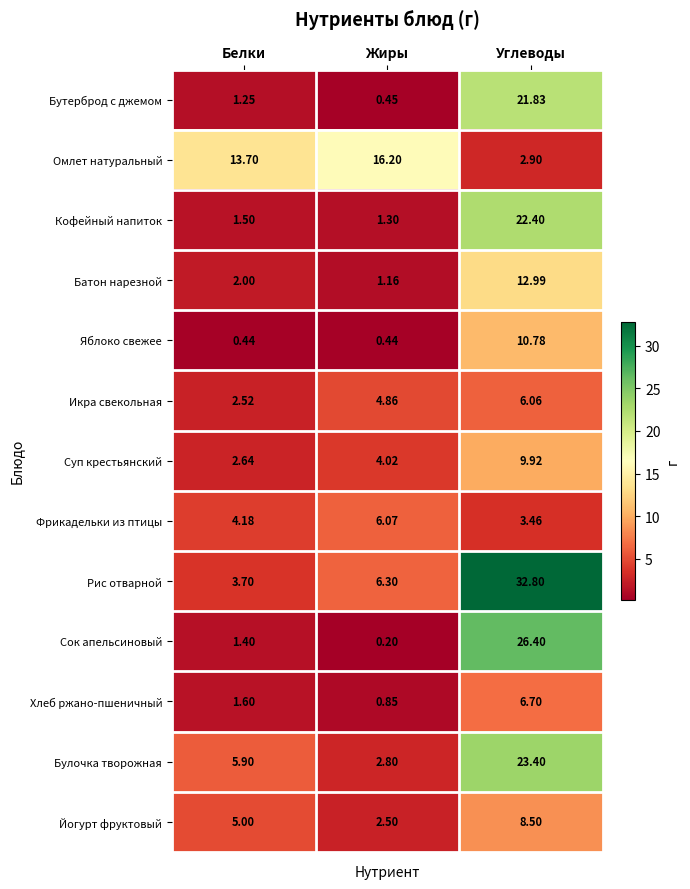

Which label corresponds to the smallest value in the chart?

Жиры